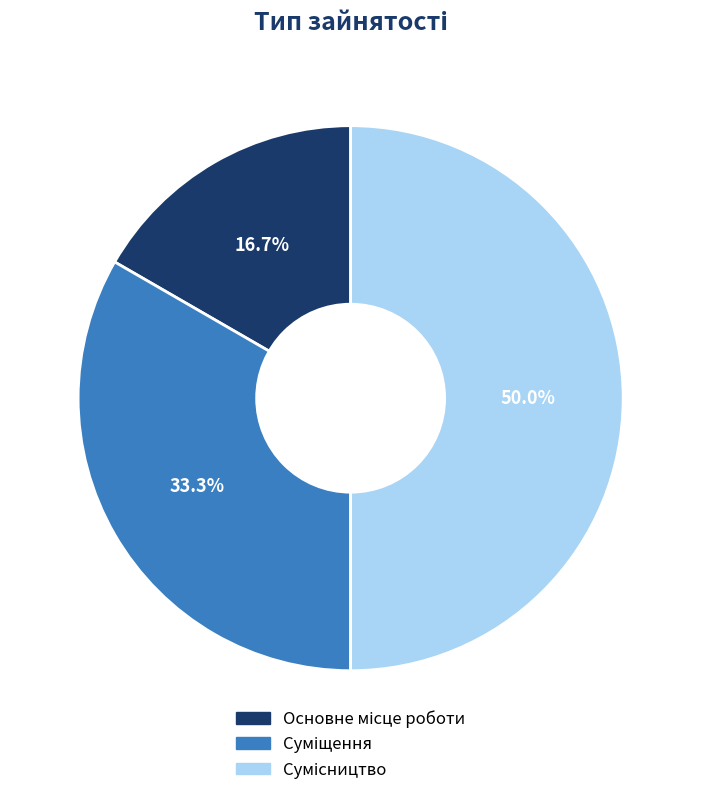

True or false: Суміщення accounts for 26% of the total.

False